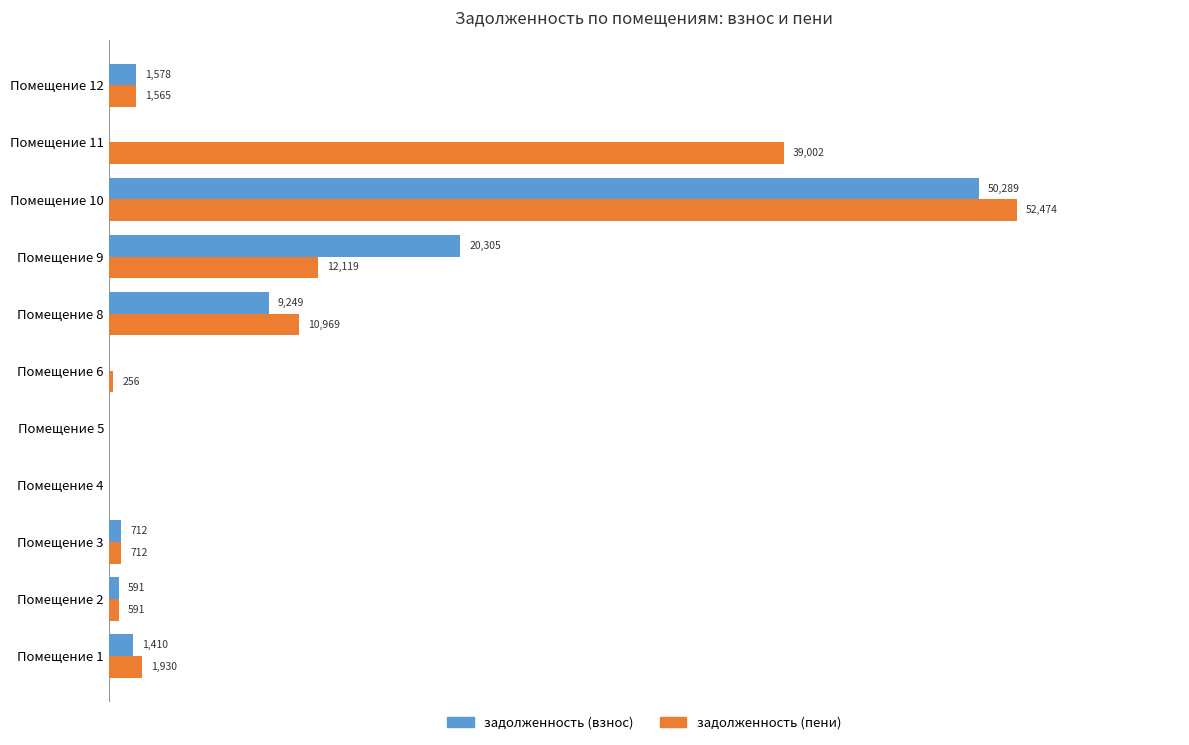

At which label does задолженность (пени) reach its peak?

Помещение 10